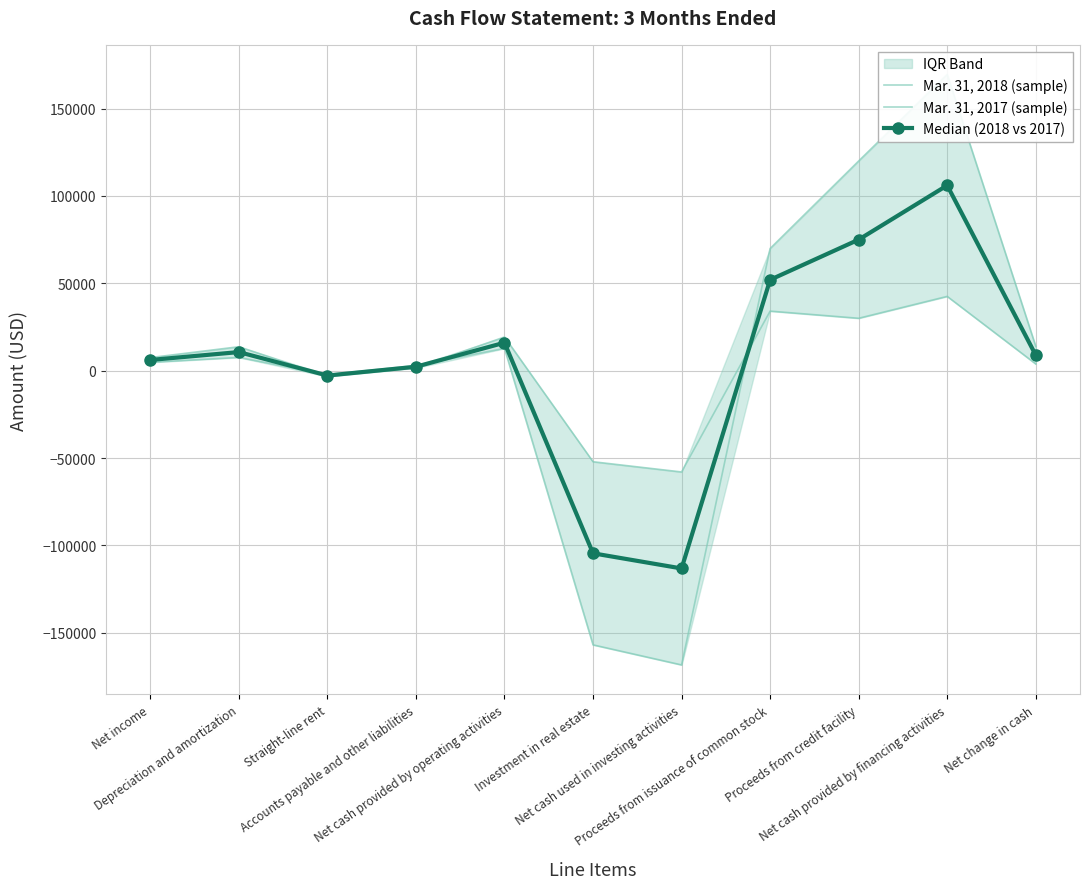

What is the difference between the Median (2018 vs 2017) values at Net cash provided by financing activities and Proceeds from credit facility?

31047.5